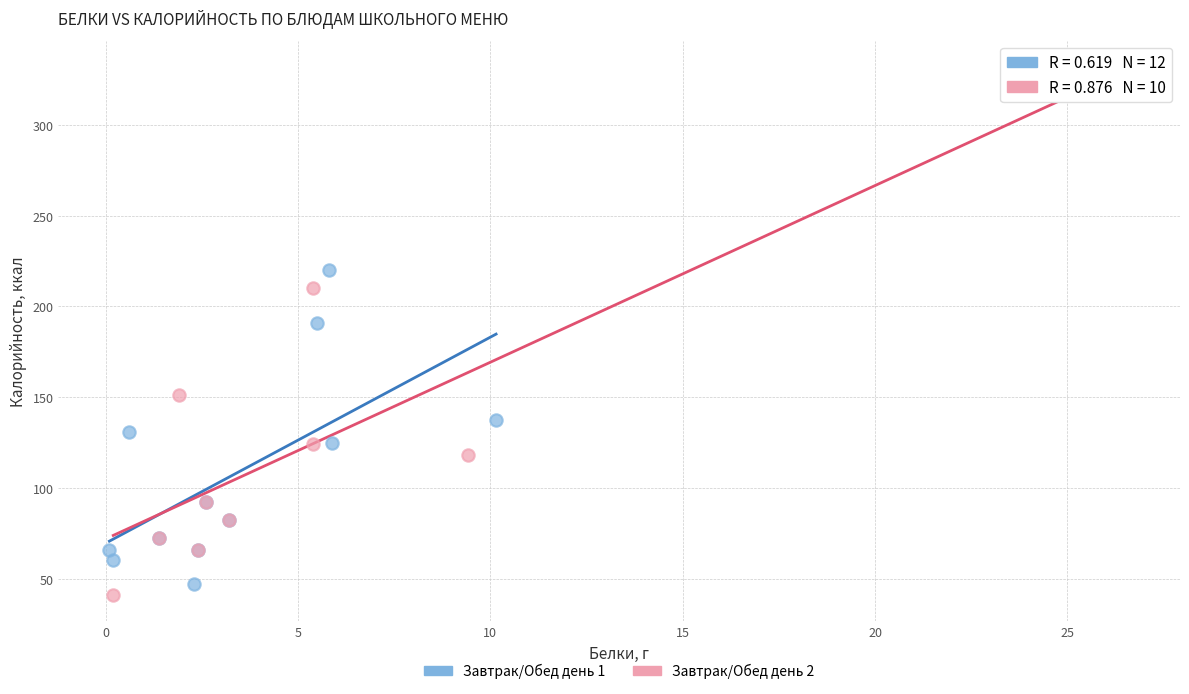

Which series contains the lowest Y value?

Завтрак/Обед день 2